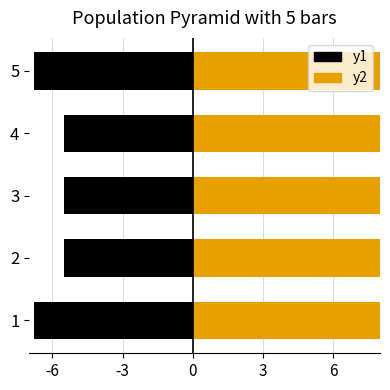

True or false: y1 has a value of -9.1 at 1.

False